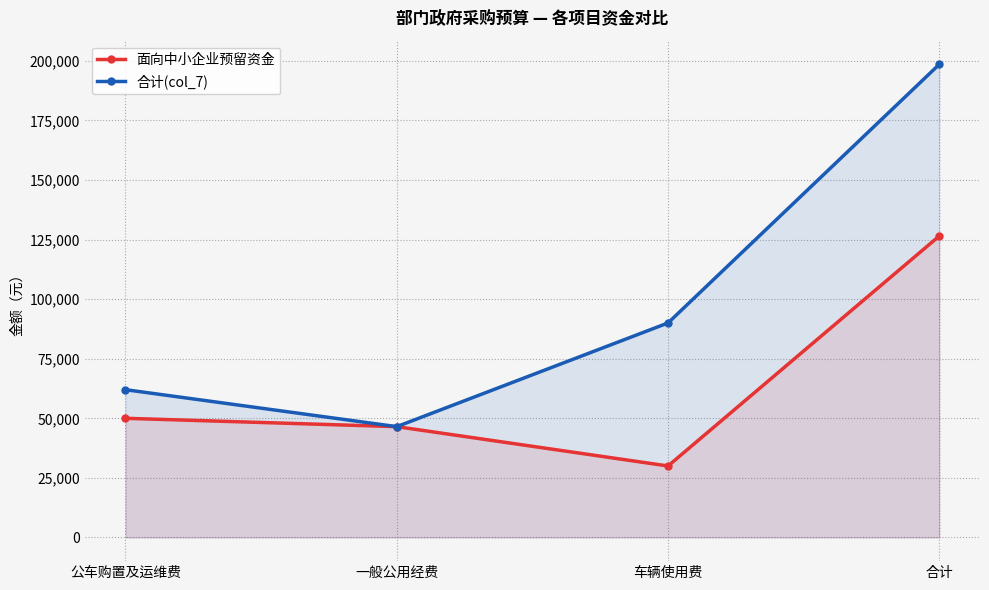

Where is 面向中小企业预留资金 nearest to the value 78250?

公车购置及运维费